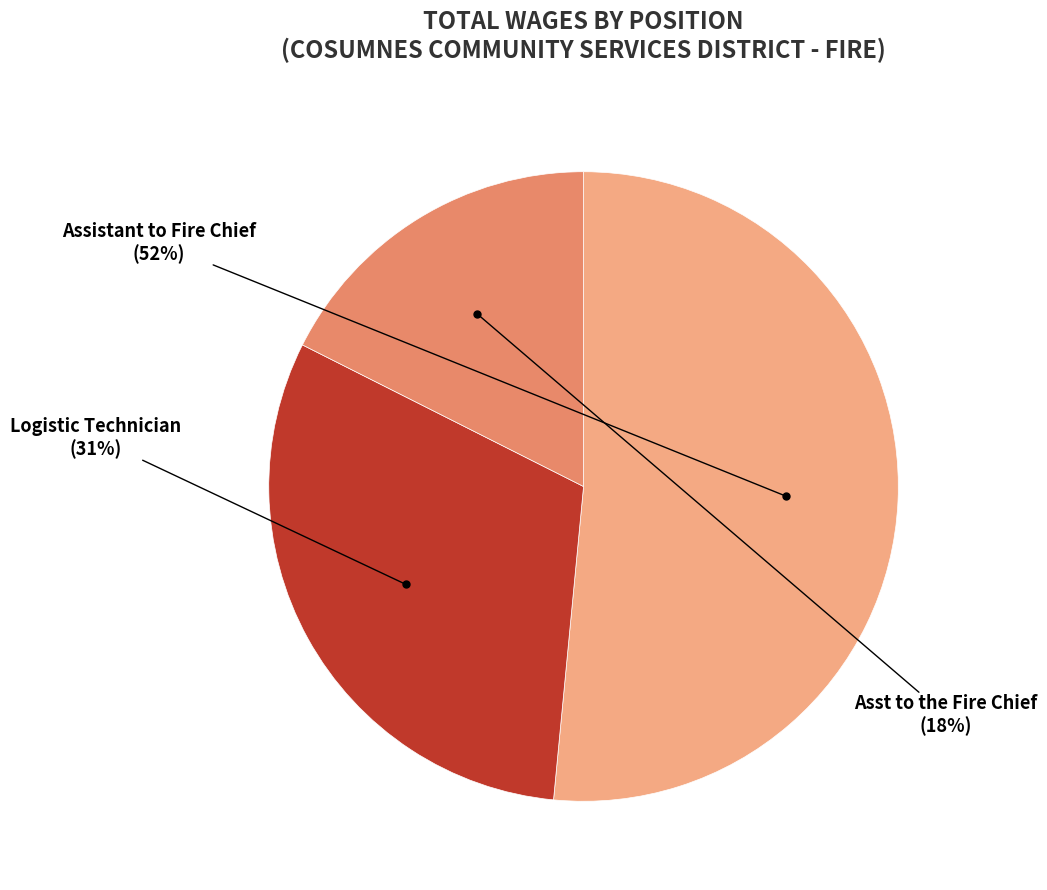

What is the largest slice in the pie chart?

Assistant to Fire Chief